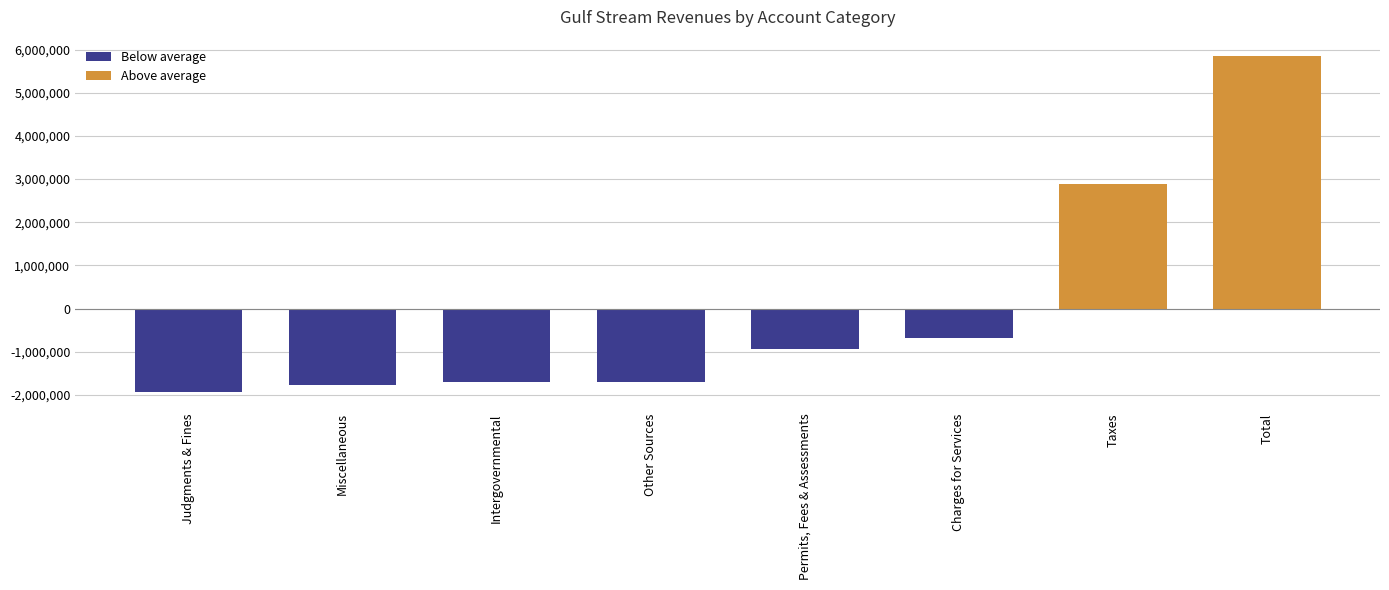

What is the sum of the values at Intergovernmental and Taxes?

1169289.5